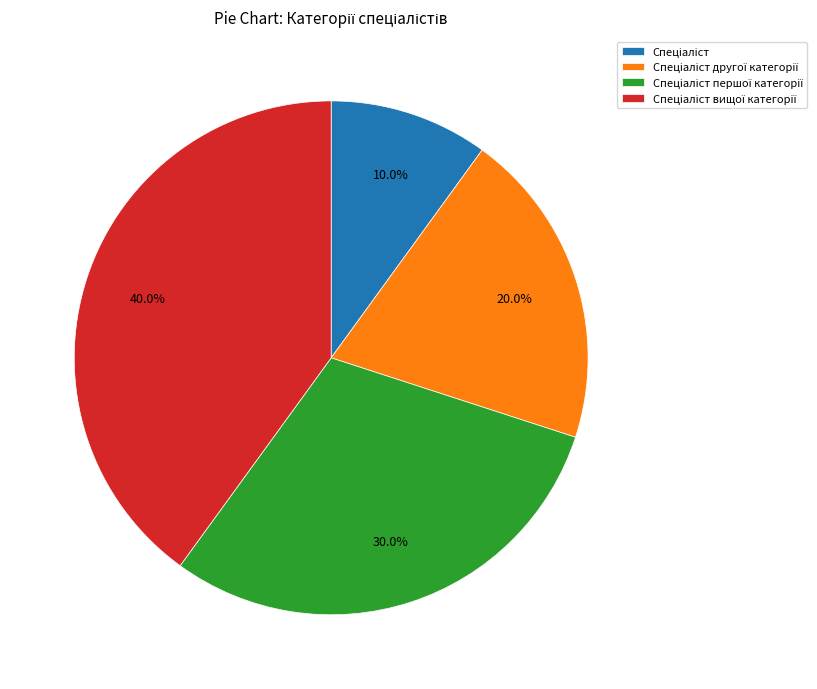

Is there any slice that represents more than half of the pie?

No